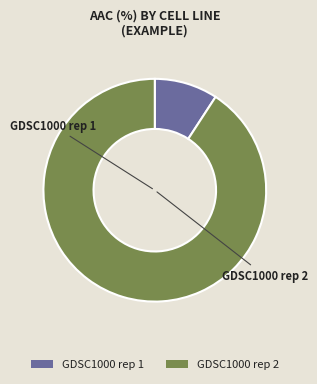

How many segments does this pie chart have?

2